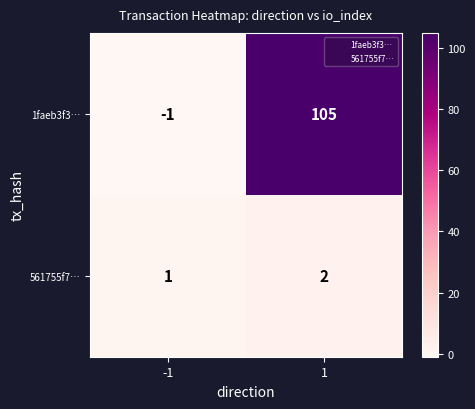

Which series changed the most between -1 and 1?

1faeb3f3…